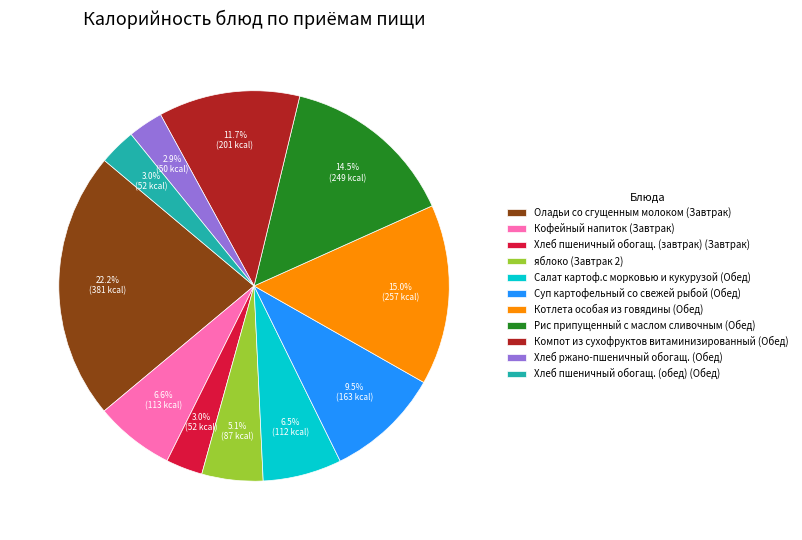

What is the ratio of the value at Суп картофельный со свежей рыбой to the value at Котлета особая из говядины?

0.6